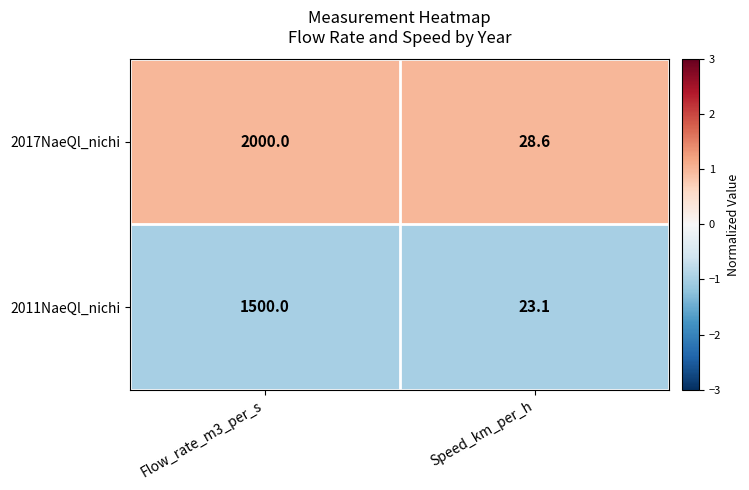

What is the sum of all 2011NaeQl_nichi values?

1523.1